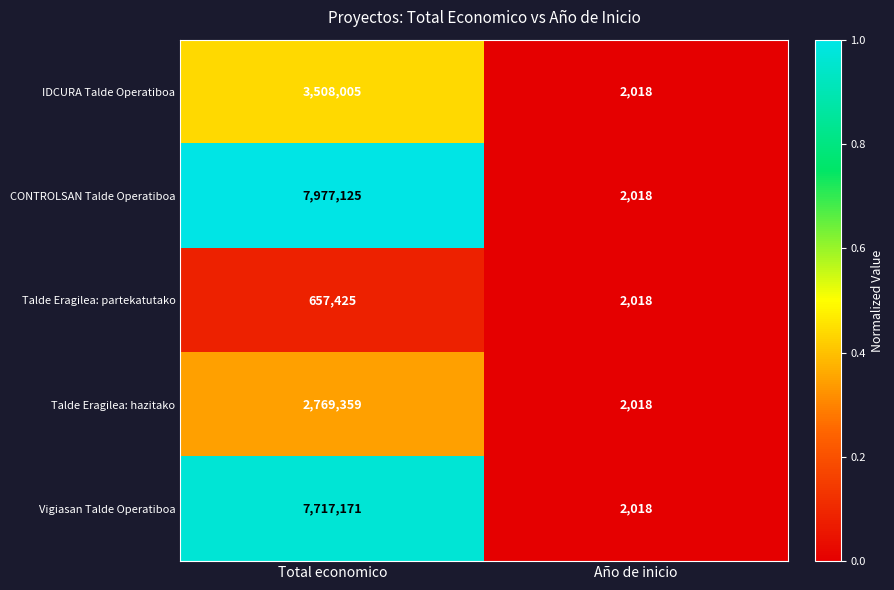

How many distinct data groups are displayed?

5